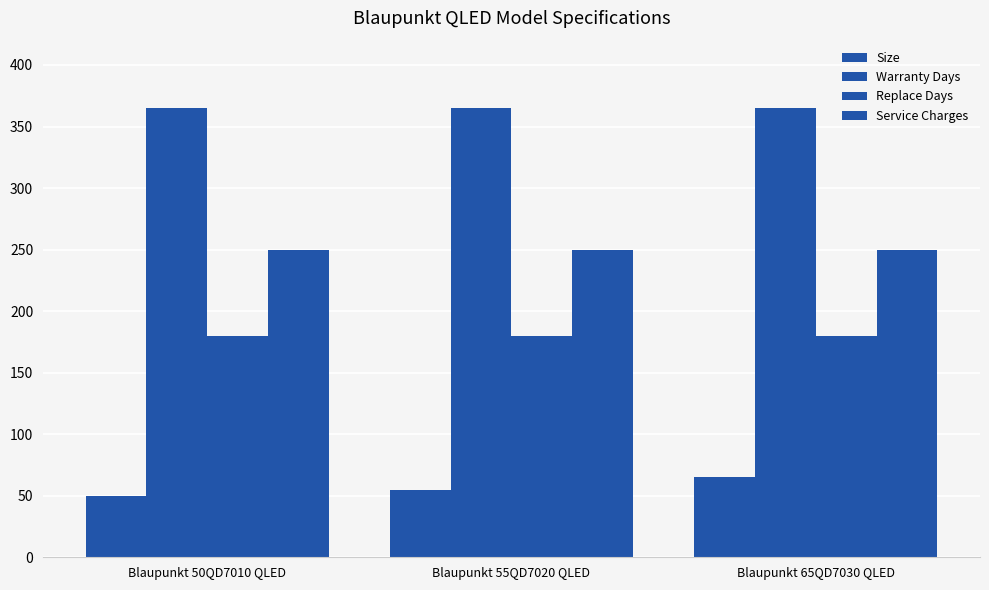

True or false: Service Charges has a value of 450 at Blaupunkt 55QD7020 QLED.

False